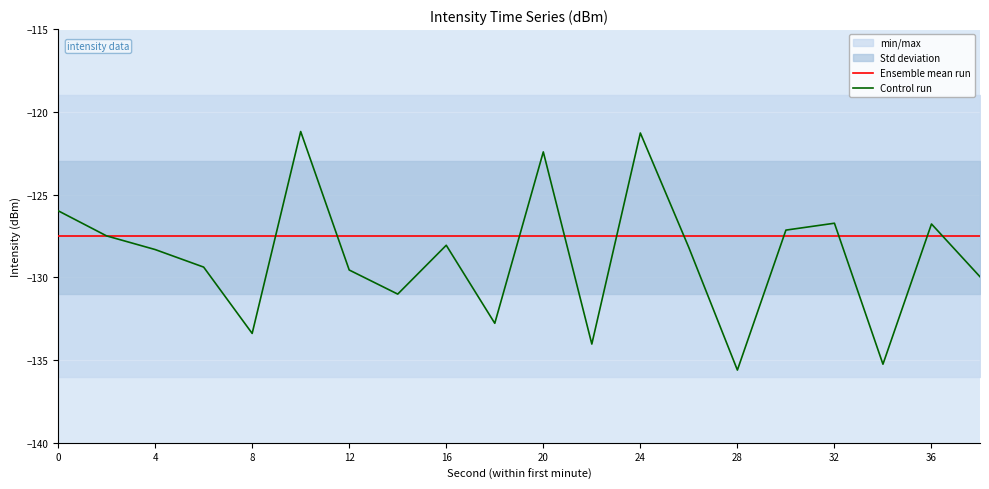

Rank the series by their average value, from highest to lowest.

Ensemble mean run, Control run